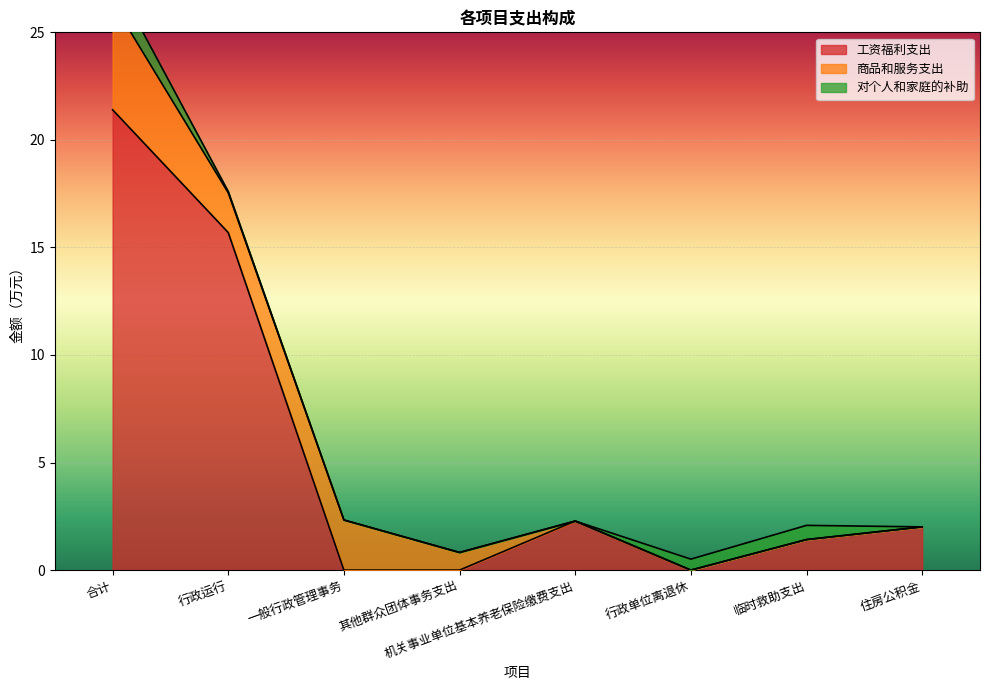

Reading left to right, what are all the values shown in this chart?

工资福利支出: 21.4	15.7	0.0	0.0	2.3	0.0	1.4	2.0
商品和服务支出: 5.0	1.9	2.3	0.8	0.0	0.0	0.0	0.0
对个人和家庭的补助: 1.2	0.1	0.0	0.0	0.0	0.5	0.7	0.0